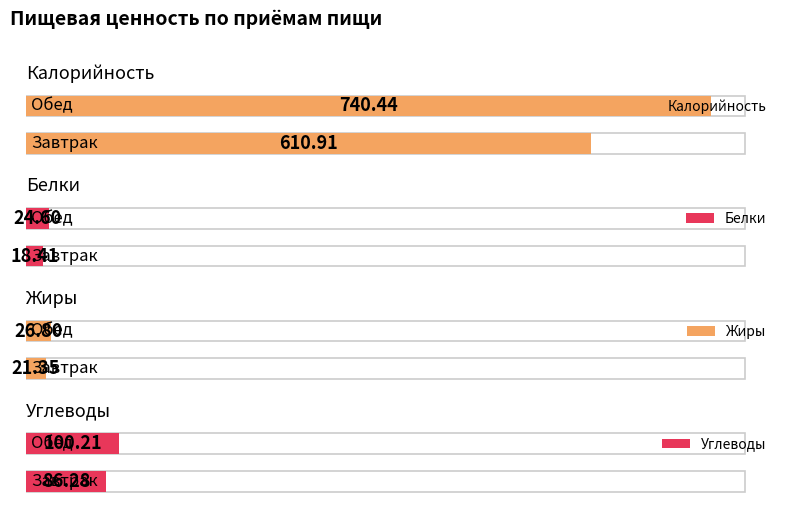

The value of Белки at Завтрак is 18.4. True or false?

True